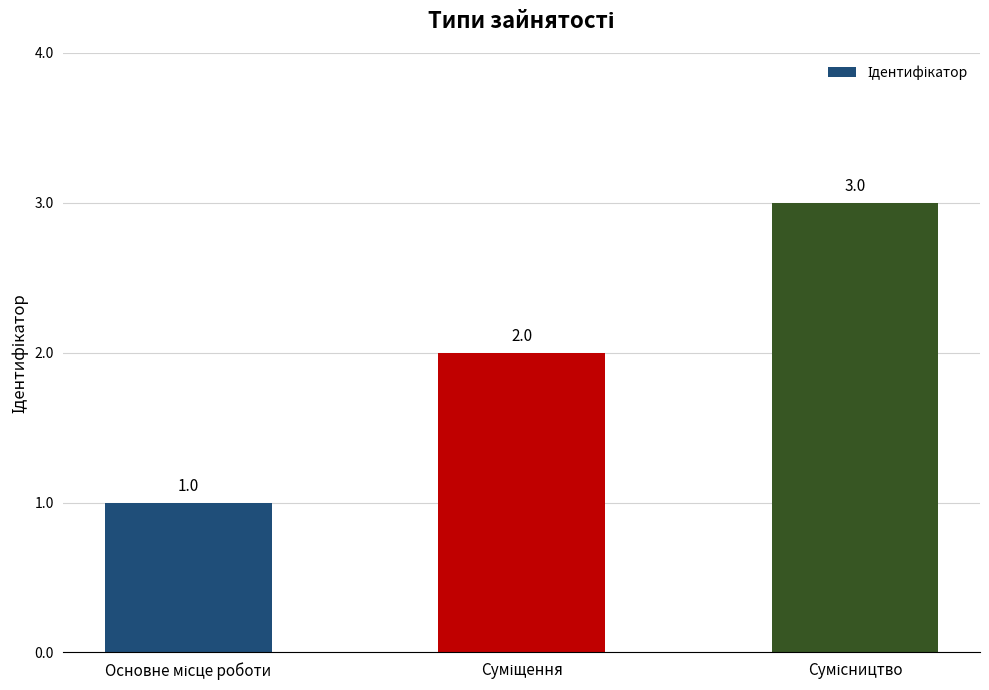

Reading left to right, what are all the values shown in this chart?

1	2	3